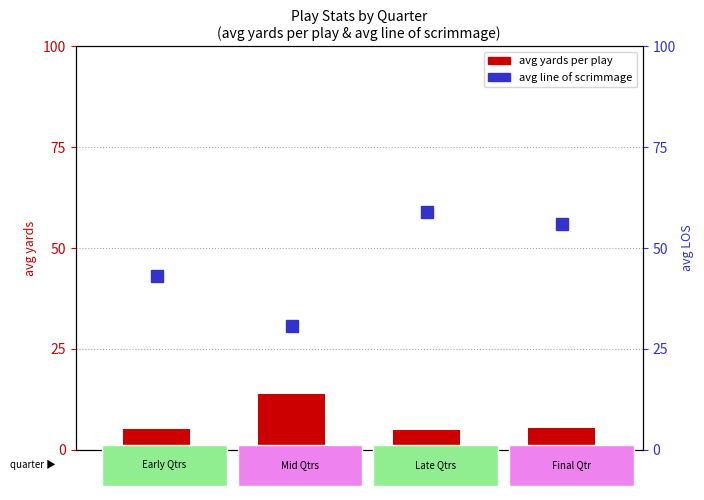

What is the spread (max minus min) of values at Q2?

16.8